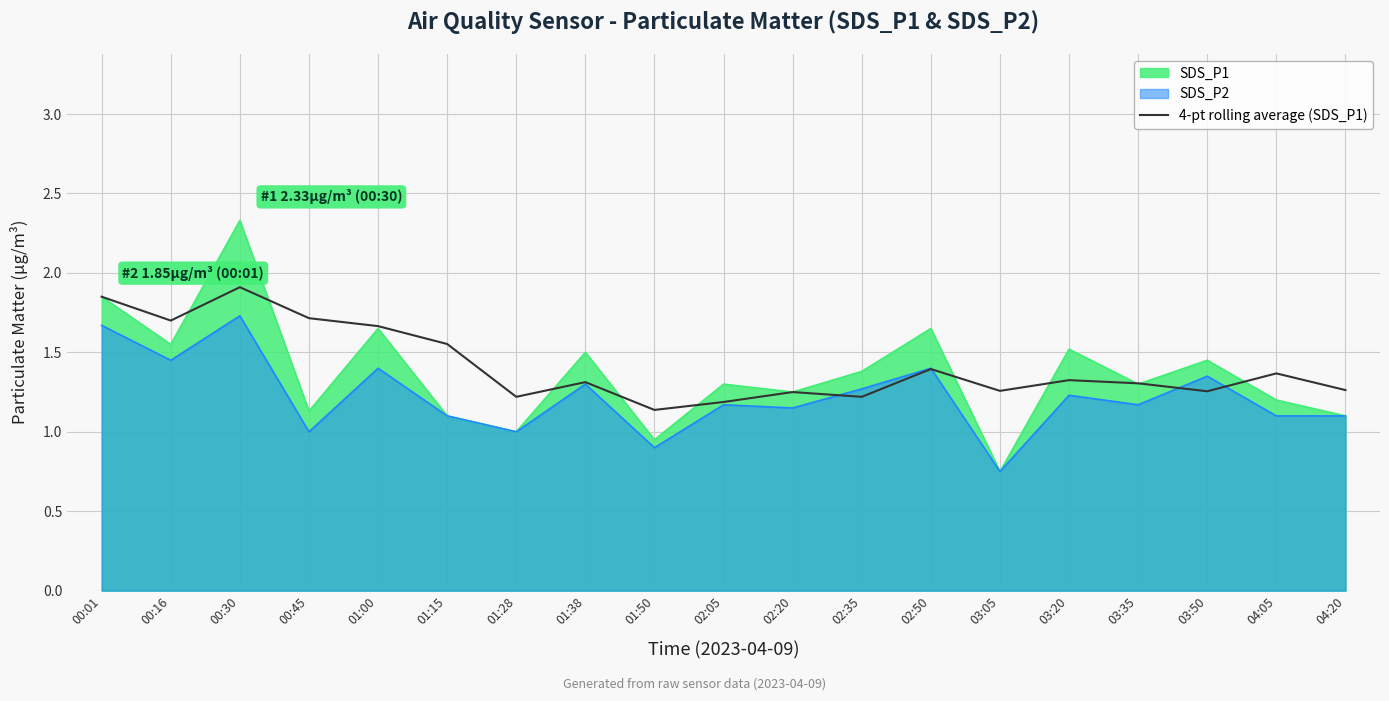

Rank the series by their maximum value, from highest to lowest.

SDS_P1, 4-pt rolling average (SDS_P1), SDS_P2